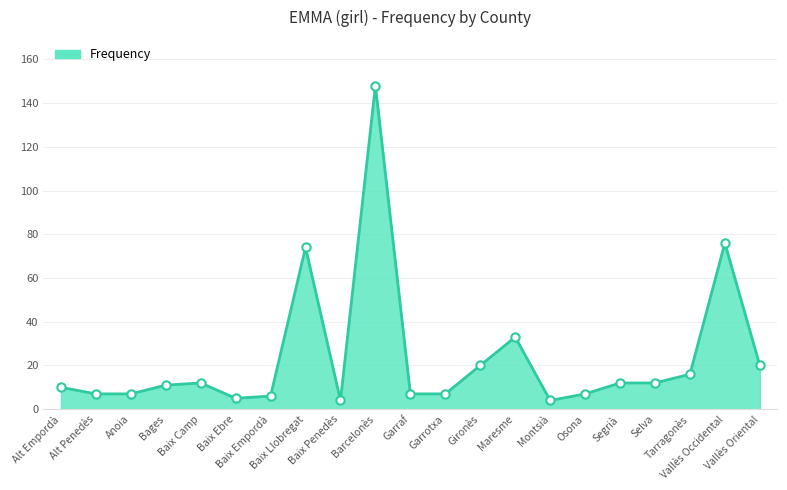

Which category has the highest value across all series?

Barcelonès